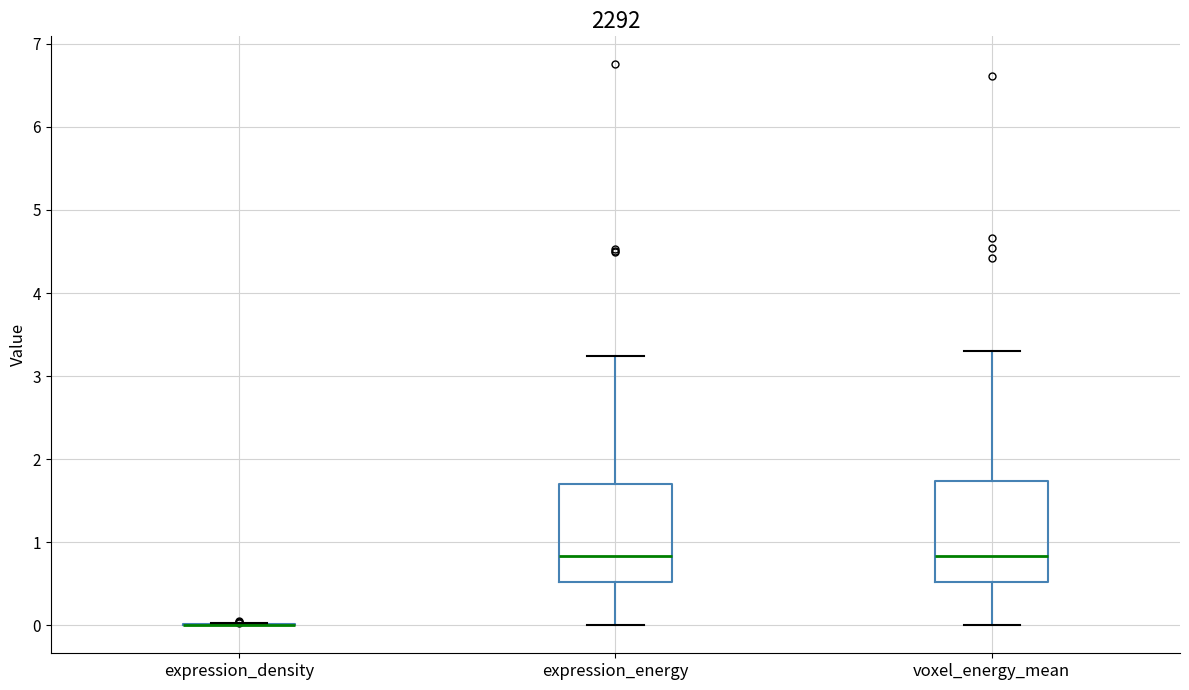

Reading left to right, read every box against the y-axis: the position of its median line, the range the box covers, and the ends of its whiskers. The values are not printed on the chart, so give them approximately, as read against the axis.

expression_density: box collapsed to a line at 0.0, whiskers 0.0 to 0.0
expression_energy: median 0.8, box 0.5 to 1.7, whiskers 0.0 to 3.2
voxel_energy_mean: median 0.8, box 0.5 to 1.7, whiskers 0.0 to 3.3